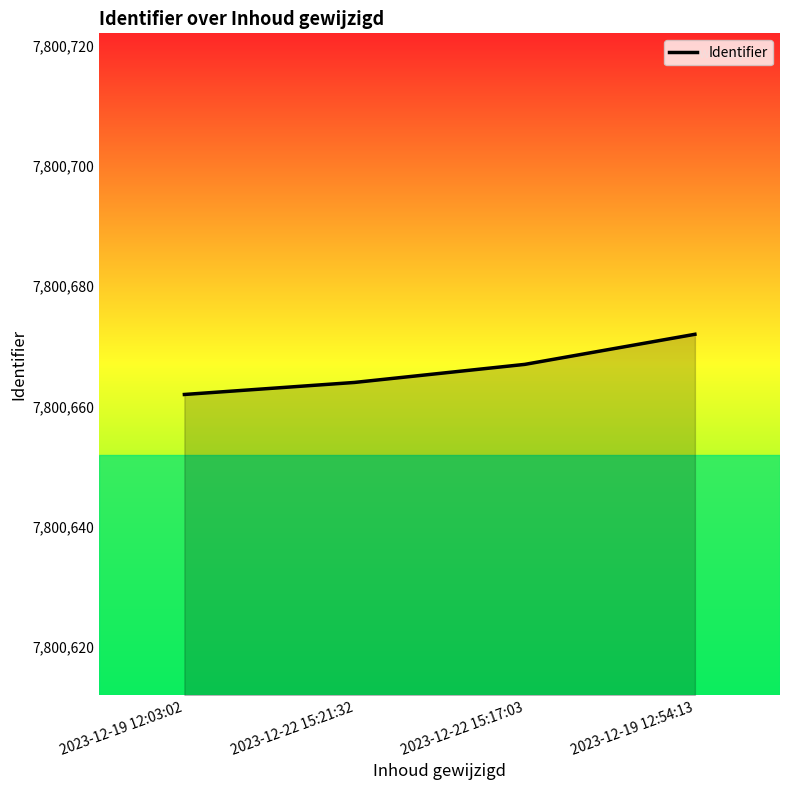

How many lines are shown in the chart?

1